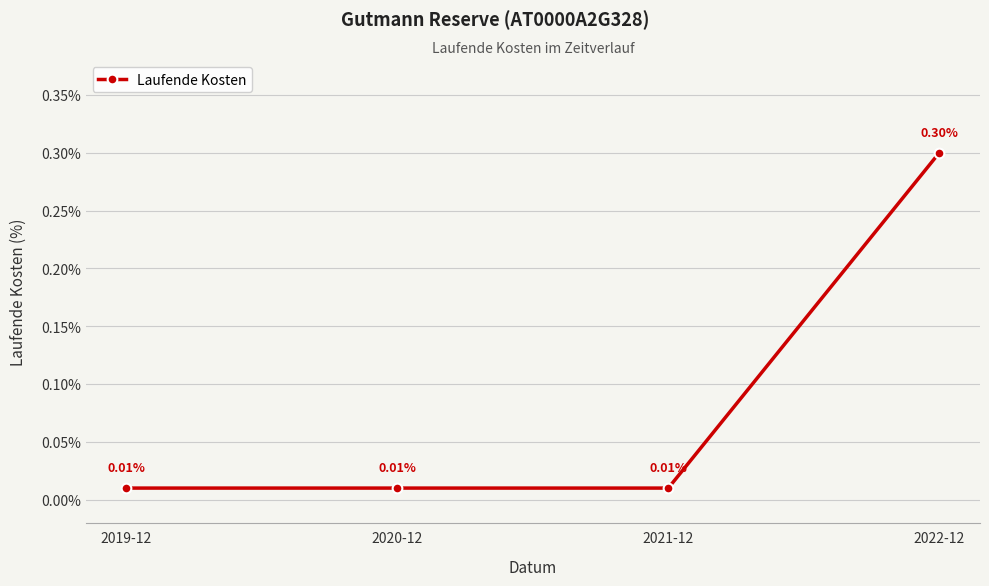

Does the chart have visible grid lines?

Yes